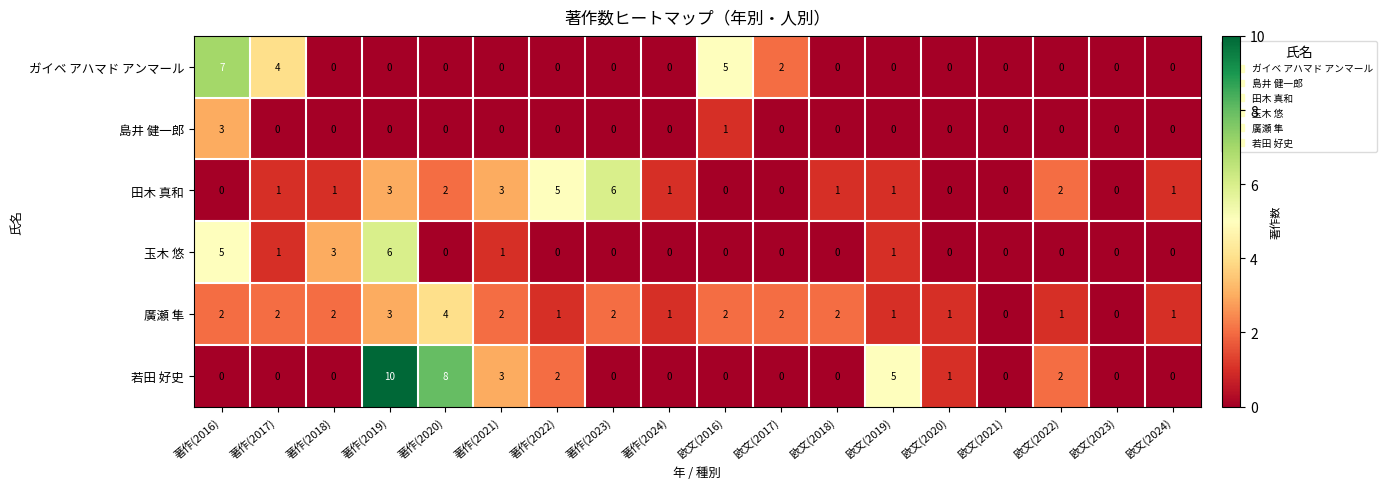

Which series changed the most between 著作(2018) and 欧文(2018)?

玉木 悠